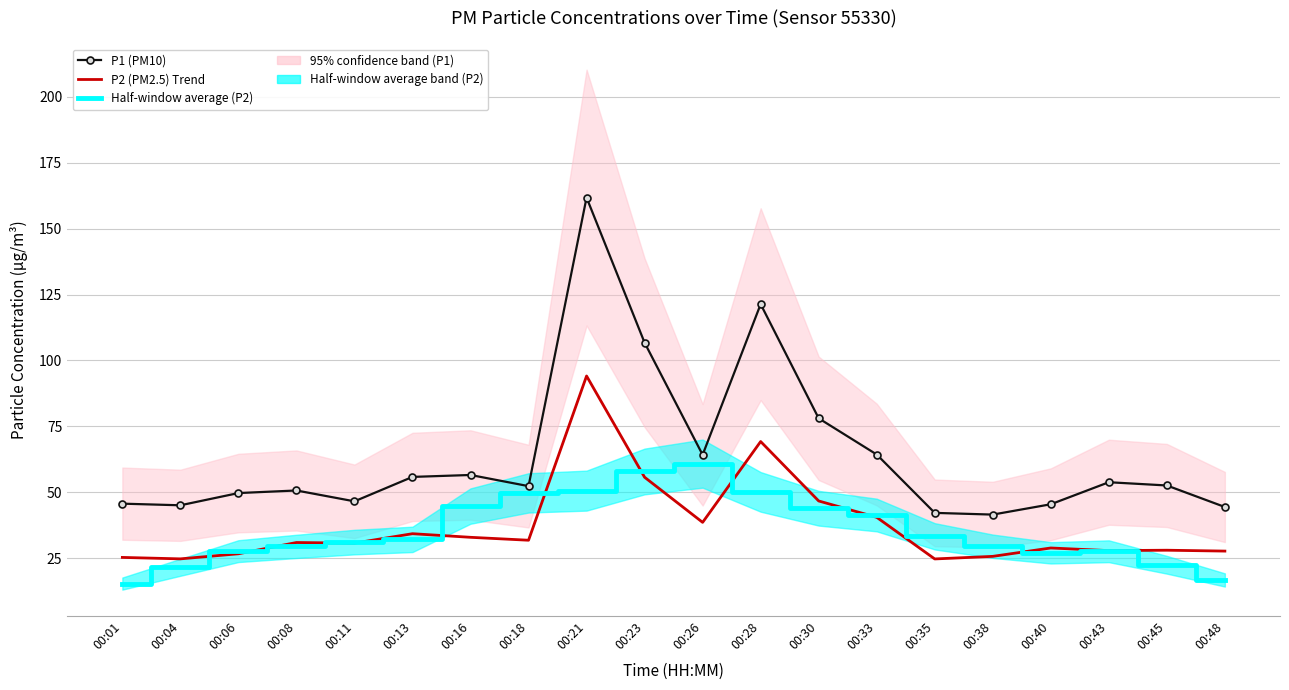

What is the maximum value for P1 (PM10)?

161.8